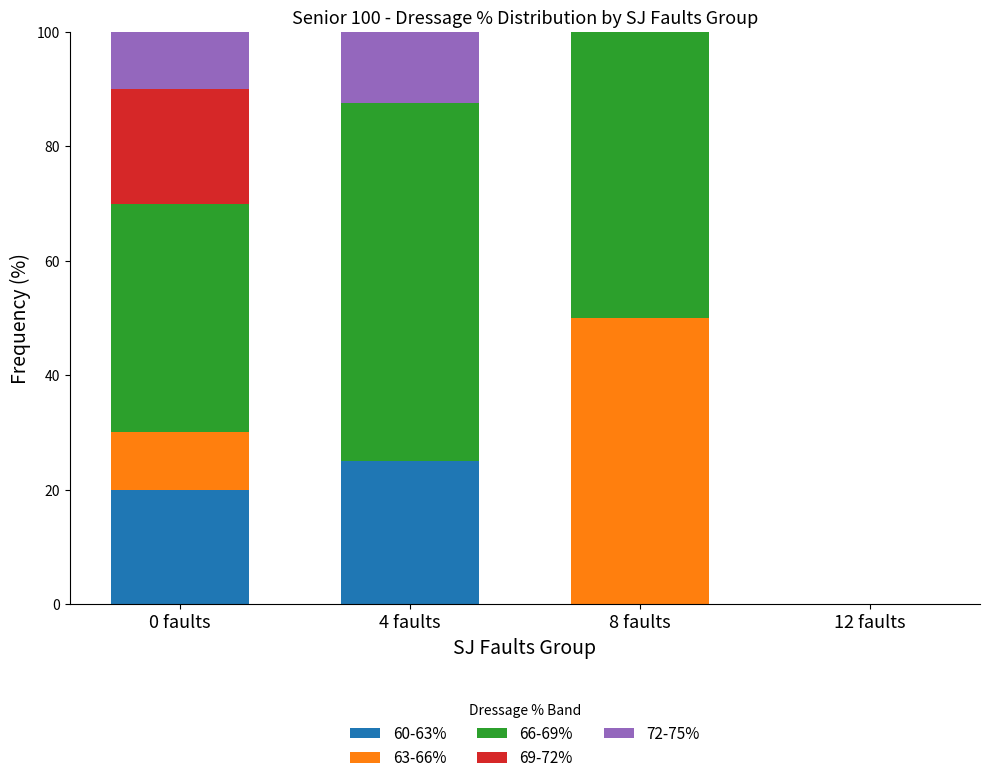

Is it true that 60-63% equals 25.0 at 4 faults?

True